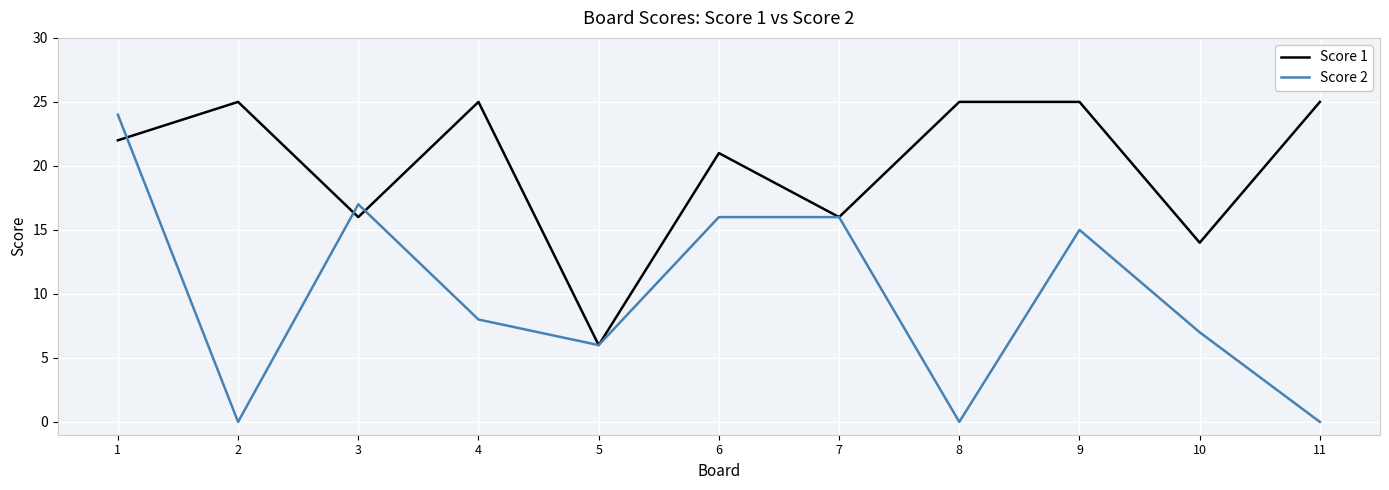

Count the number of data series in this chart.

2